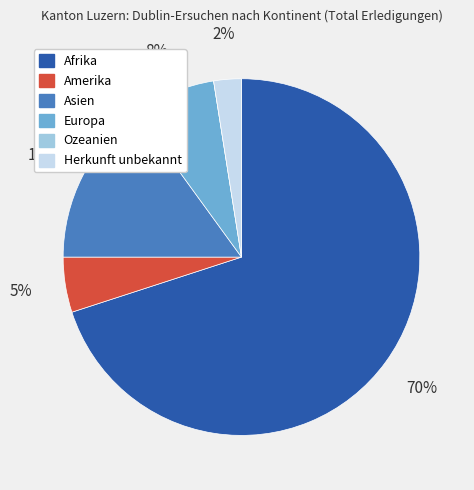

To the nearest percent, what is the difference between the largest and smallest slice percentages?

70%